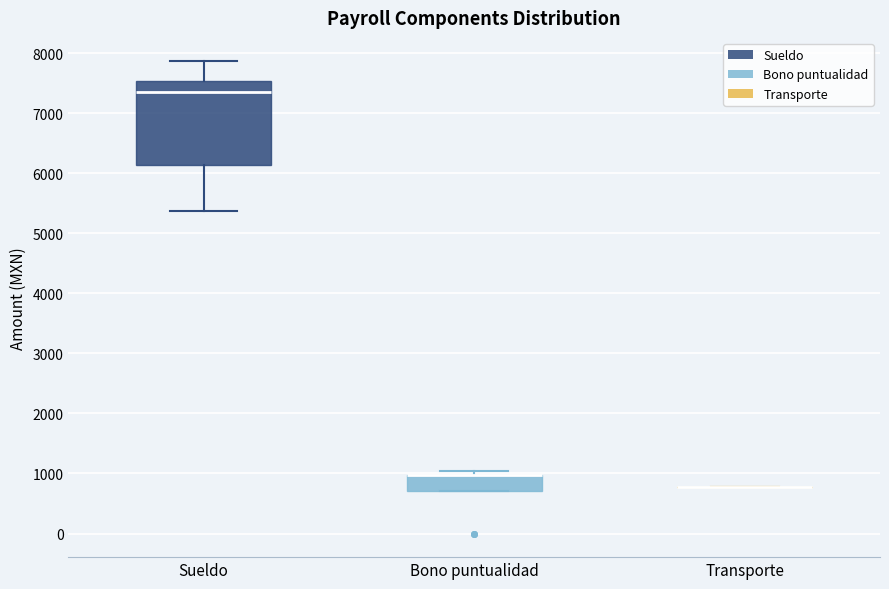

Which box is the tallest, from its lower edge to its upper edge?

Sueldo